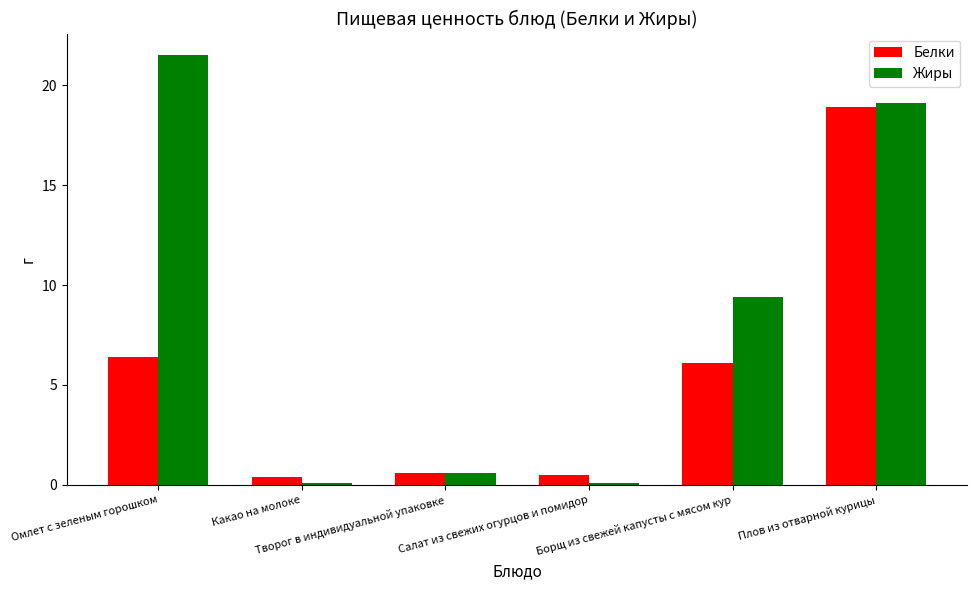

What is the difference between the maximum and minimum values in the Белки series?

18.5